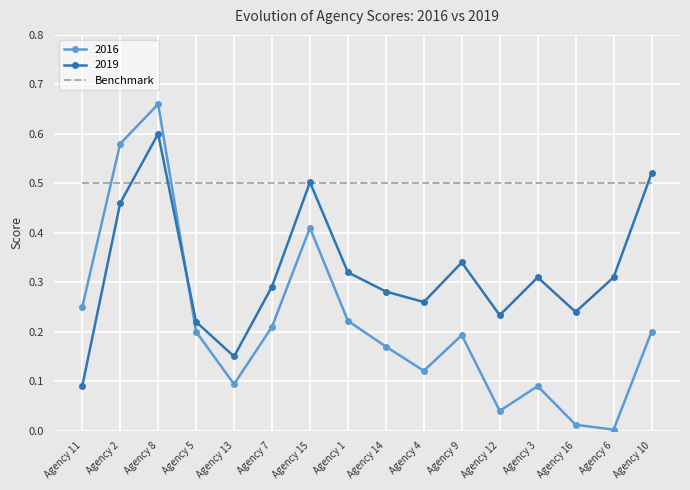

Where do 2019 and 2016 first cross each other?

Agency 8 and Agency 5